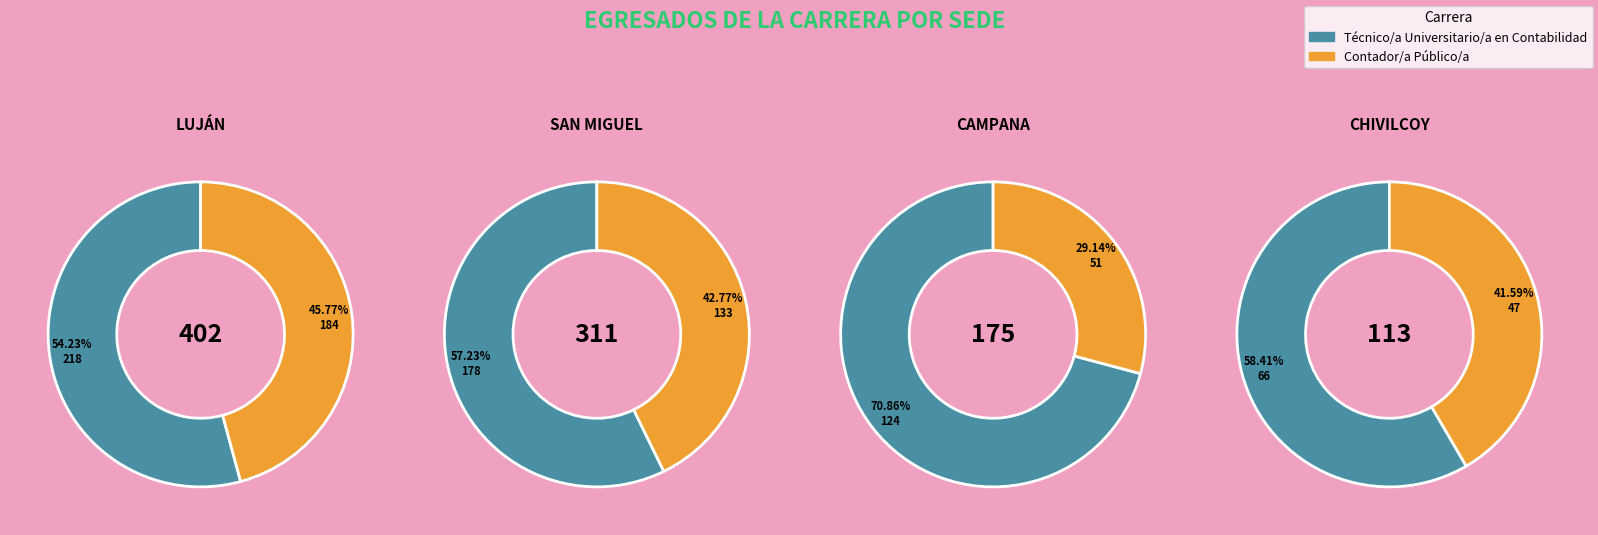

Which has a higher value, CAMPANA or LUJÁN?

LUJÁN